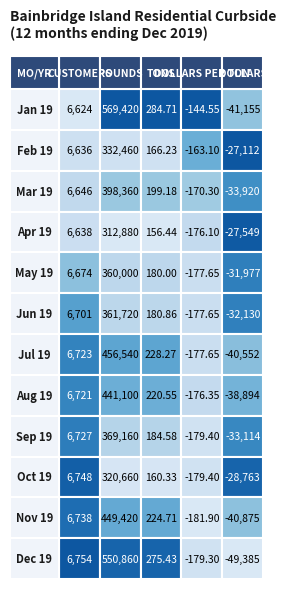

What is the sum of all Jan 19 values?

535029.3